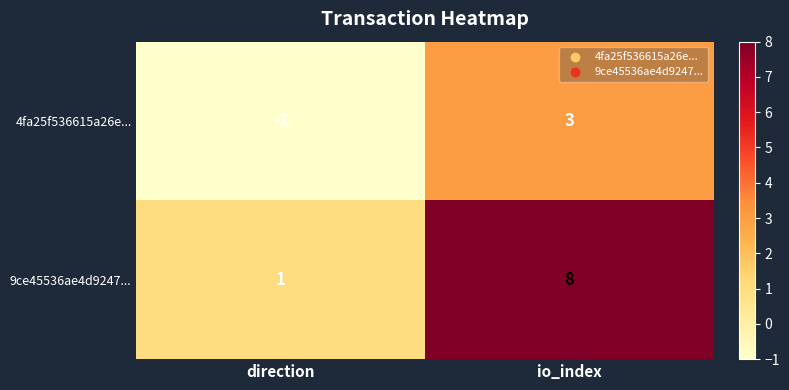

At which category is the sum across all series the highest?

io_index